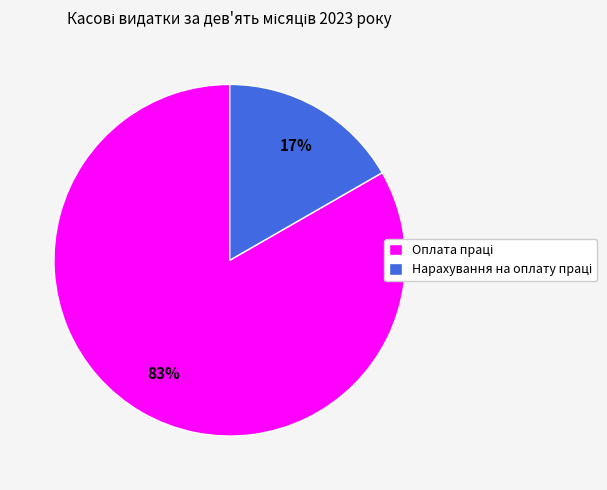

To the nearest percent, what is the average slice percentage?

50%